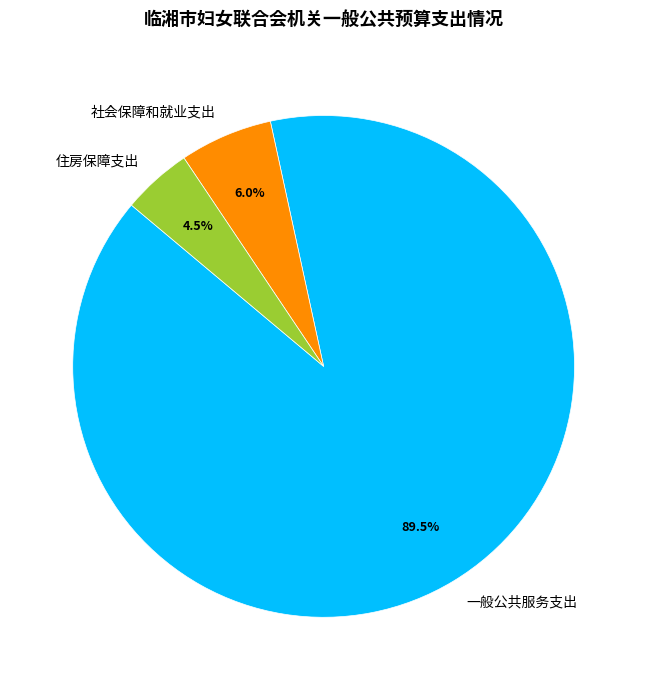

Is there a majority slice in this chart?

Yes